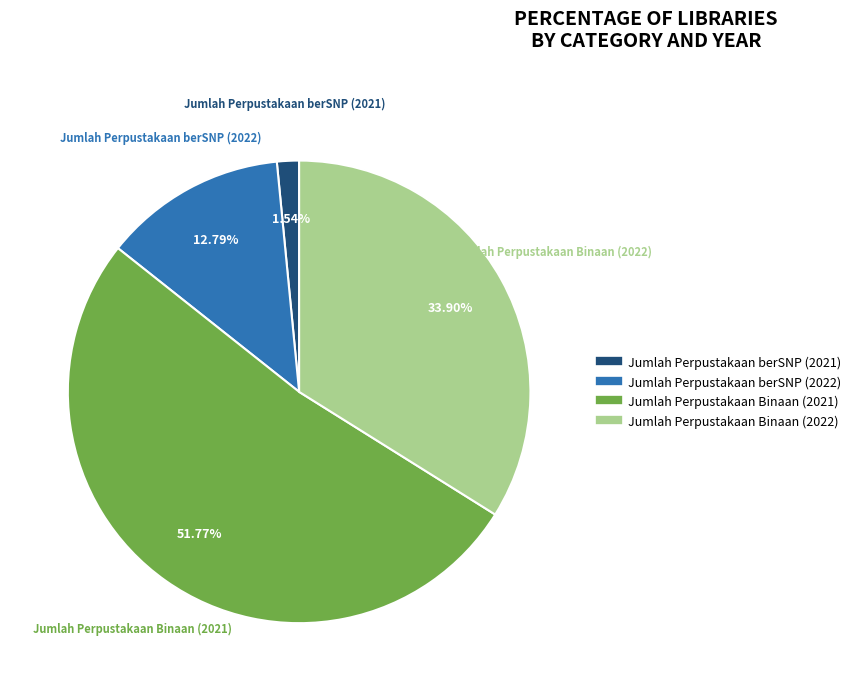

How much of the chart is everything except Jumlah Perpustakaan Binaan (2021)?

48.2%